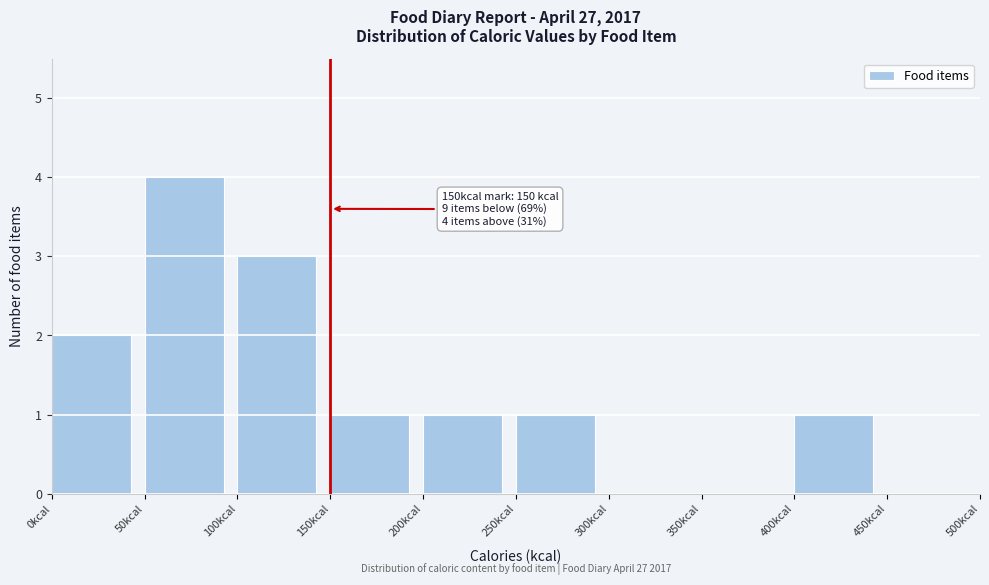

Over which range of the x-axis is the bar tallest?

50 to 100